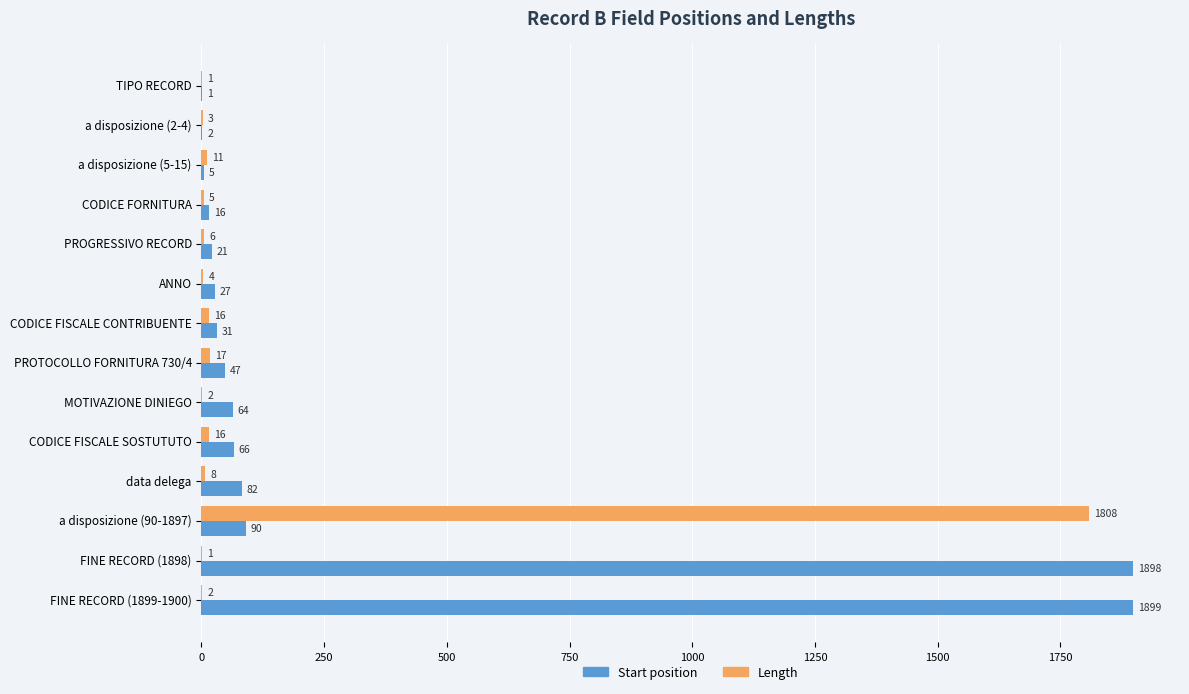

What is the sum of all Start position values?

4249